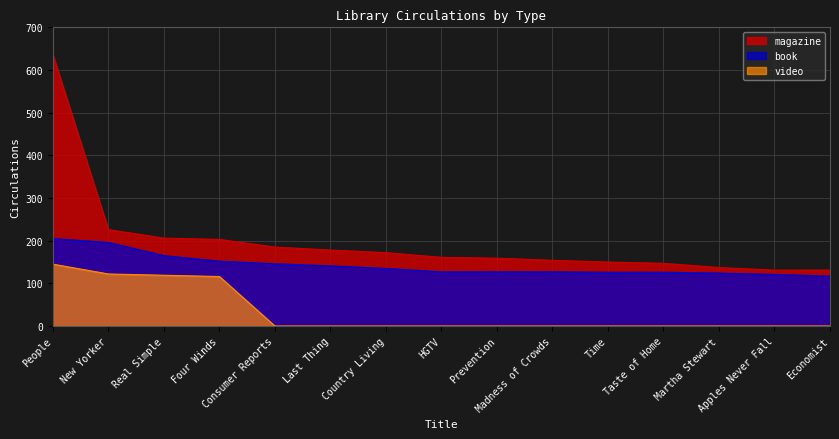

List the series in order of their peak value, lowest first.

video, book, magazine